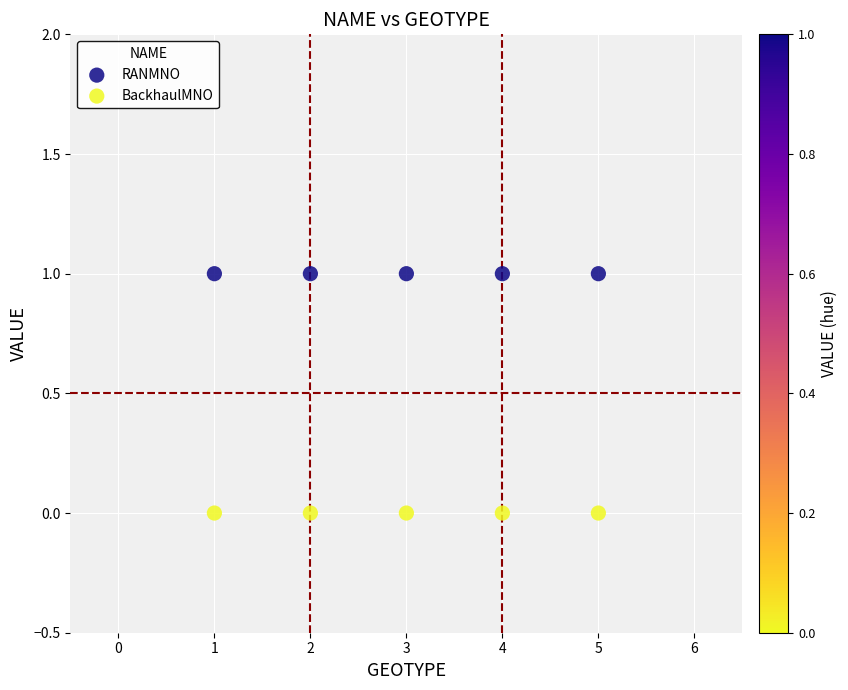

Which series contains the lowest Y value?

BackhaulMNO